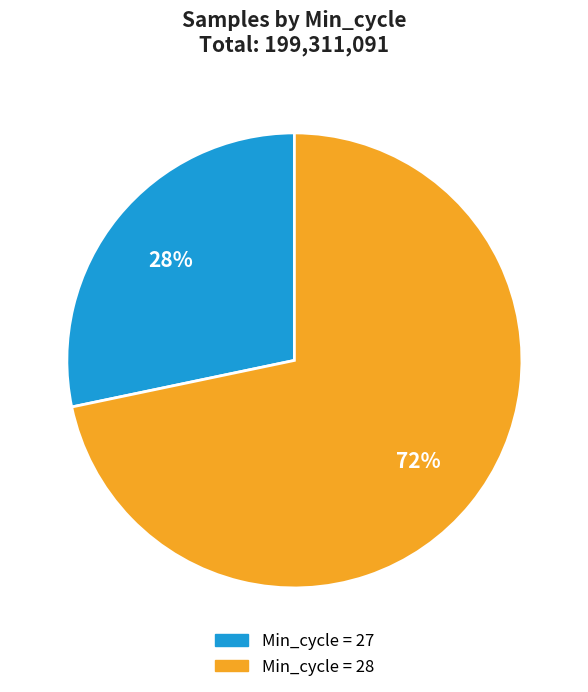

Is there a majority slice in this chart?

Yes